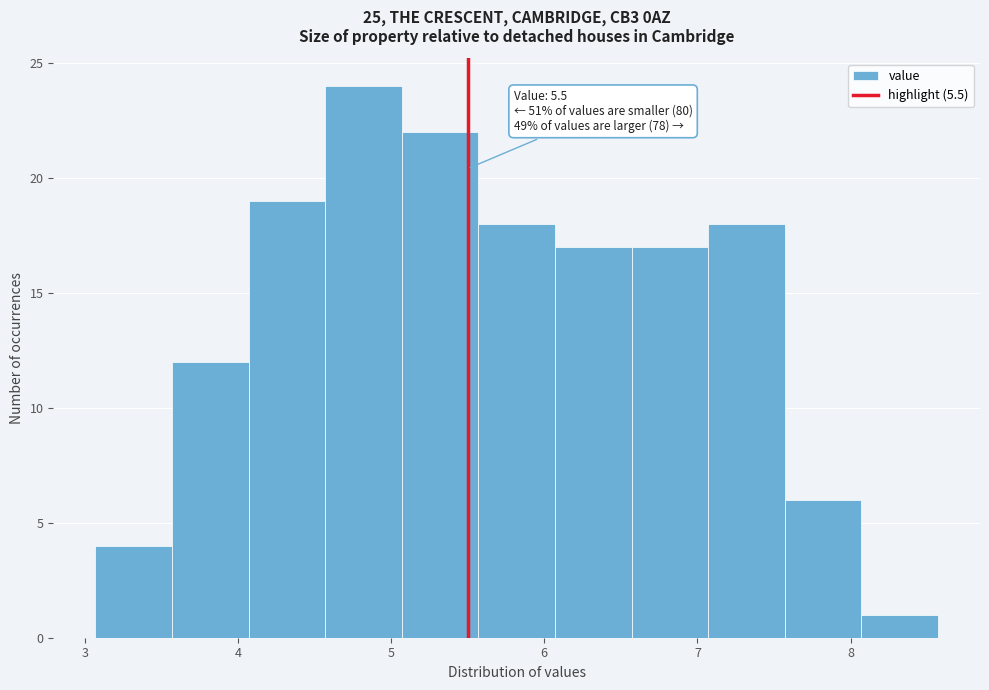

Which range on the x-axis has the tallest bar?

4.57 to 5.07